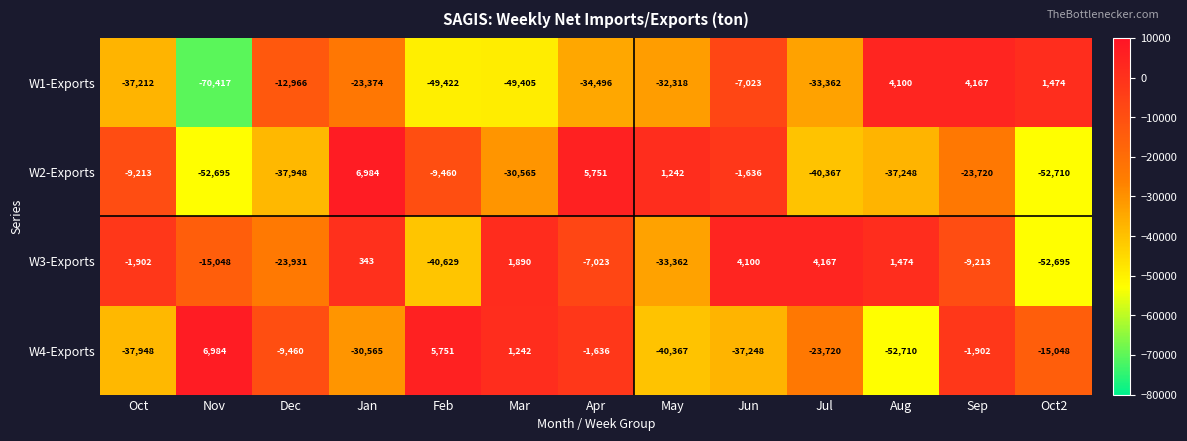

Which series has the largest range (max minus min)?

W1-Exports